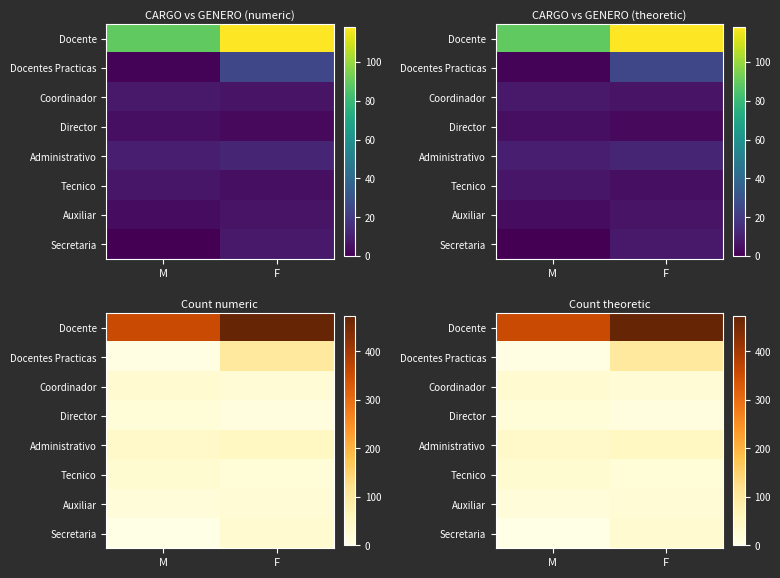

Is the value of Secretaria at M greater than the value of Director at F?

No